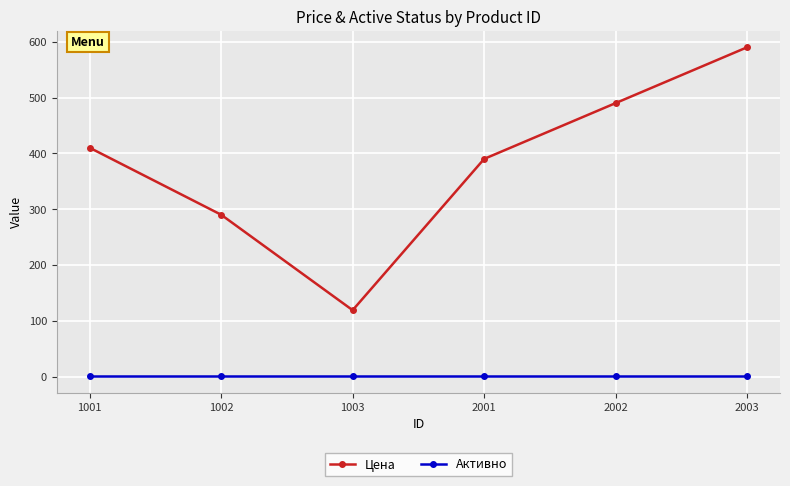

At which category does Цена reach its first local valley?

1003